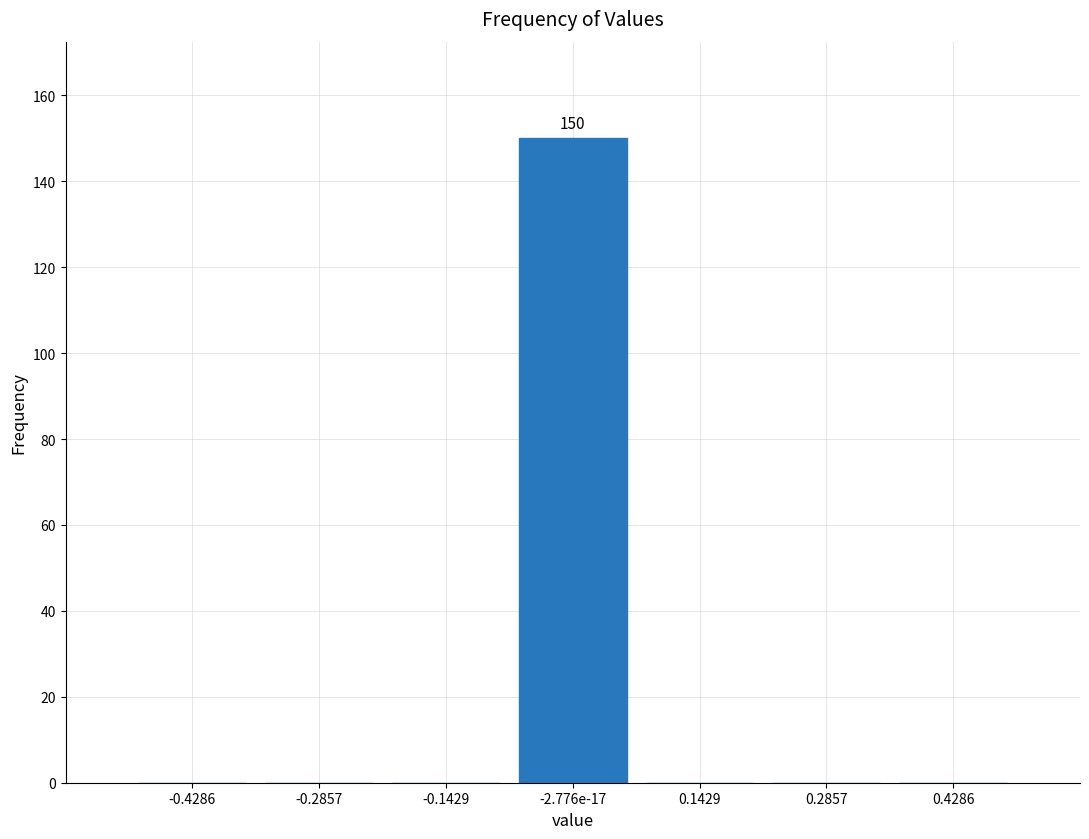

Reading left to right, what are all the values shown in this chart?

-0.4286=0	-0.2857=0	-0.1429=0	-2.776e-17=150	0.1429=0	0.2857=0	0.4286=0